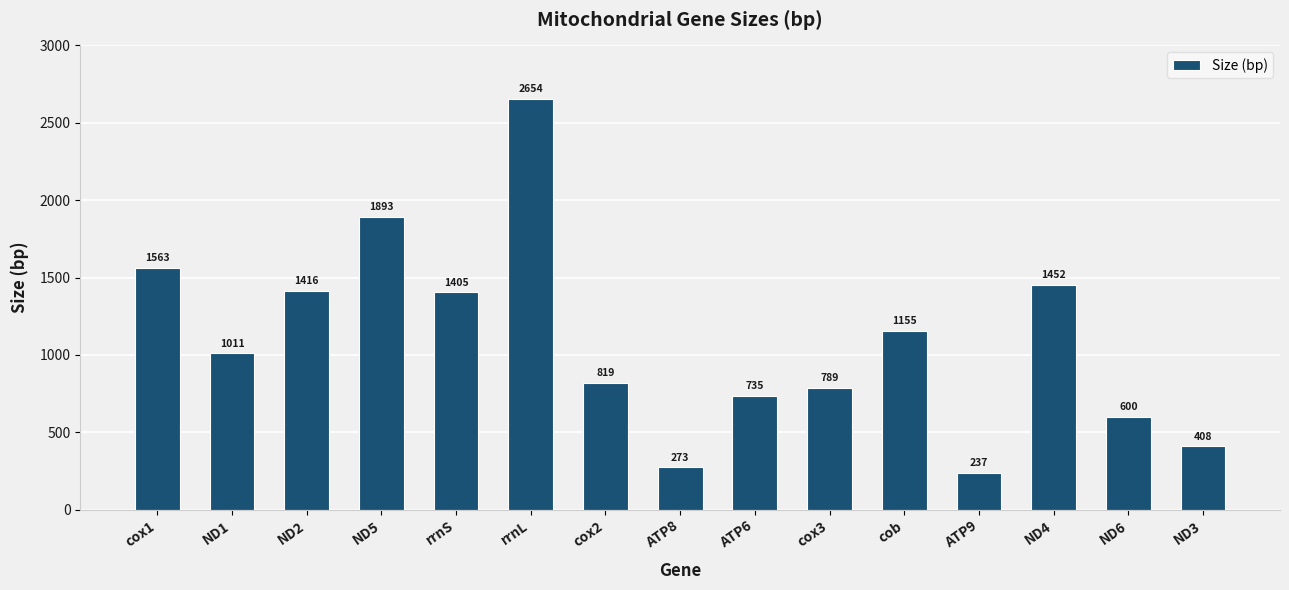

Reading right to left, extract all data points from this chart.

ND3=408	ND6=600	ND4=1452	ATP9=237	cob=1155	cox3=789	ATP6=735	ATP8=273	cox2=819	rrnL=2654	rrnS=1405	ND5=1893	ND2=1416	ND1=1011	cox1=1563